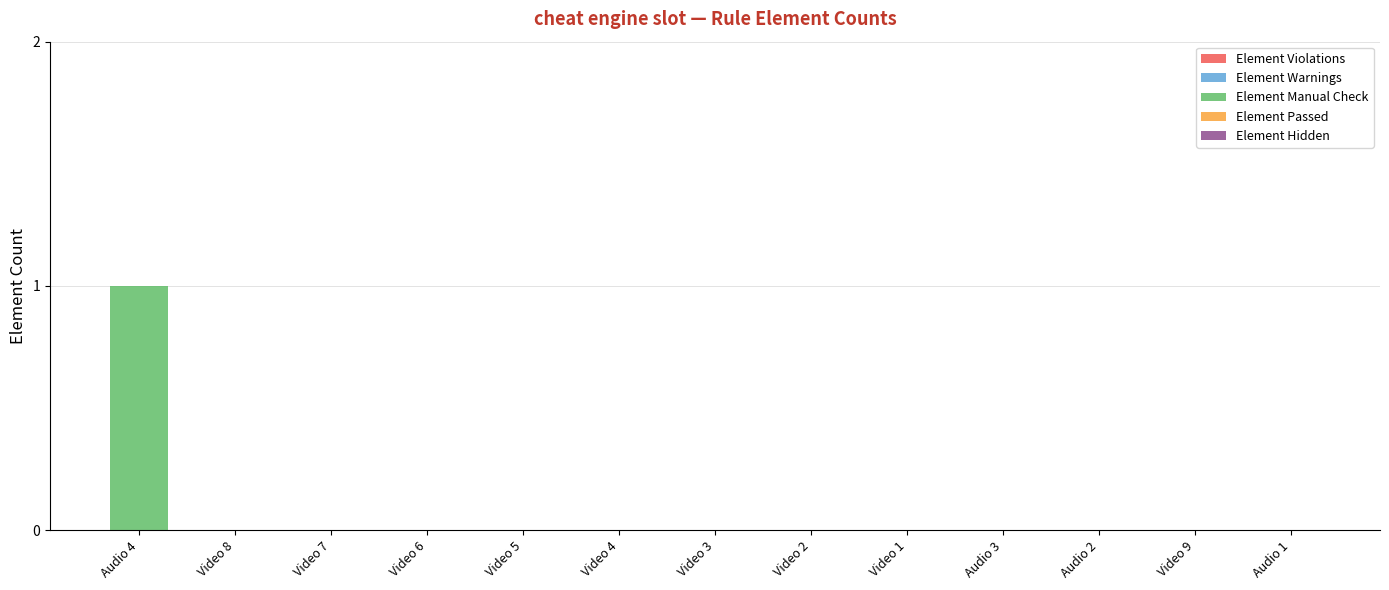

Which has a higher value, Audio 4 or Audio 3?

Audio 4